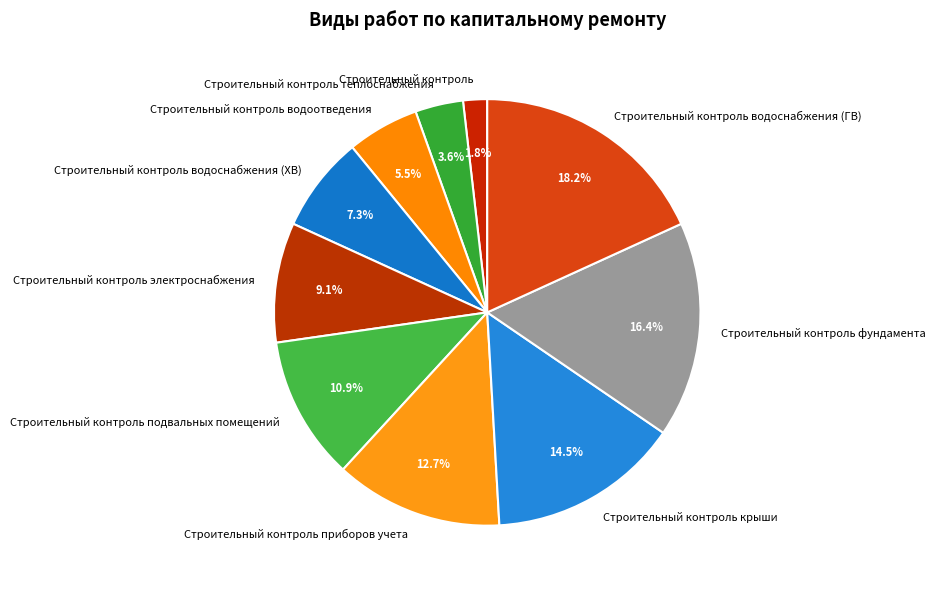

What is the ratio of the value at Строительный контроль водоснабжения (ХВ) to the value at Строительный контроль водоснабжения (ГВ)?

0.4